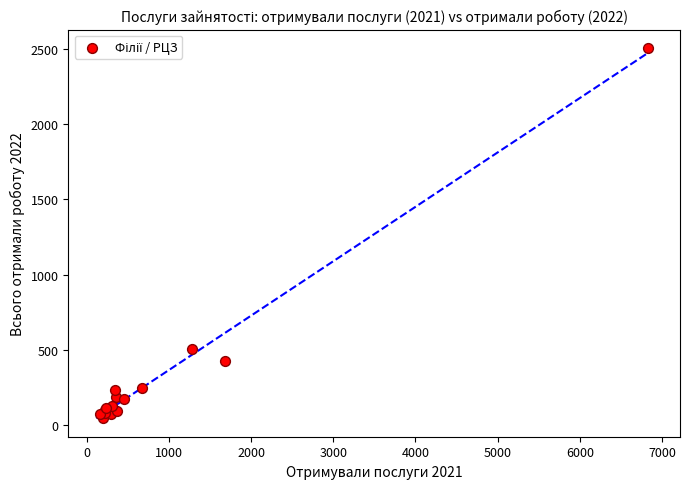

What Y value in the scatter plot is closest to 1276?

509